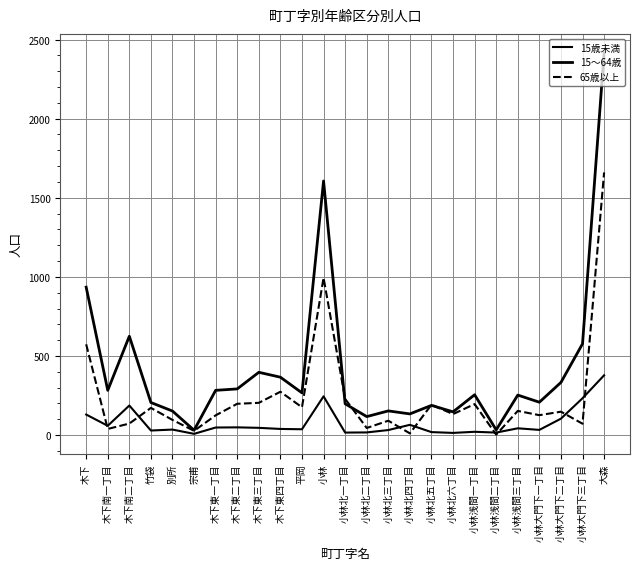

What is the minimum value shown in the chart?

3